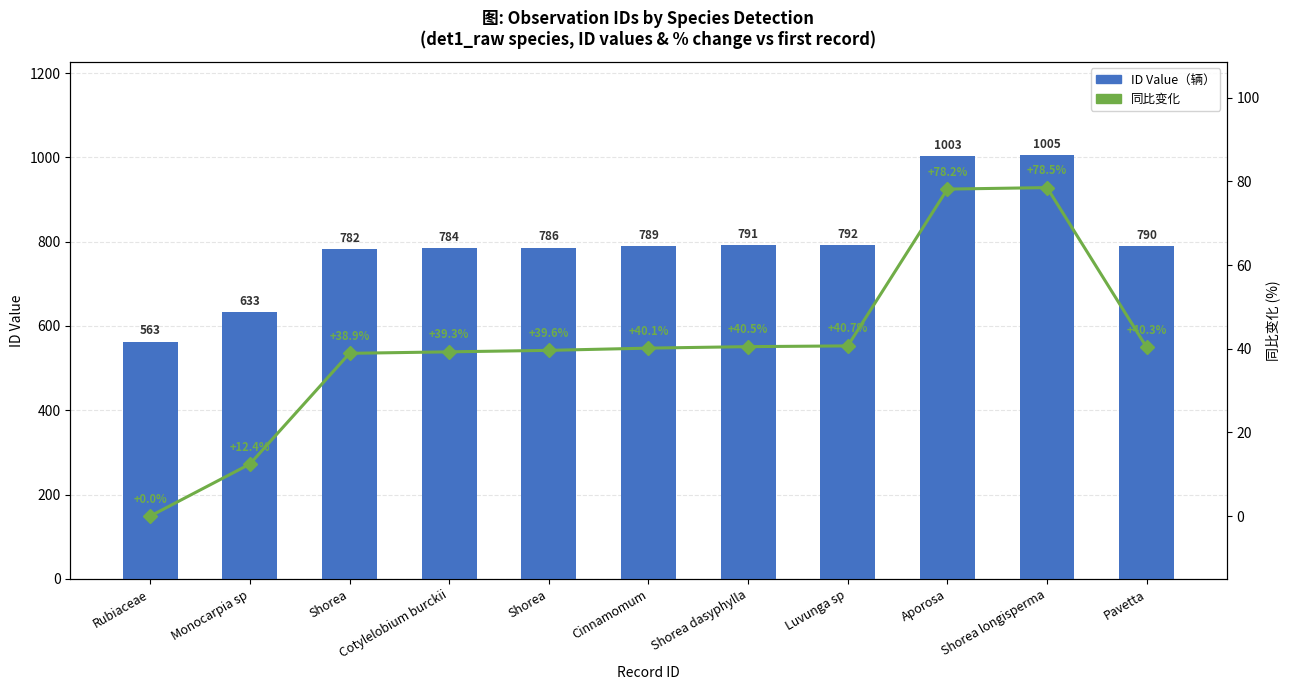

What is the sum of all ID Value (辆) values?

8718.0